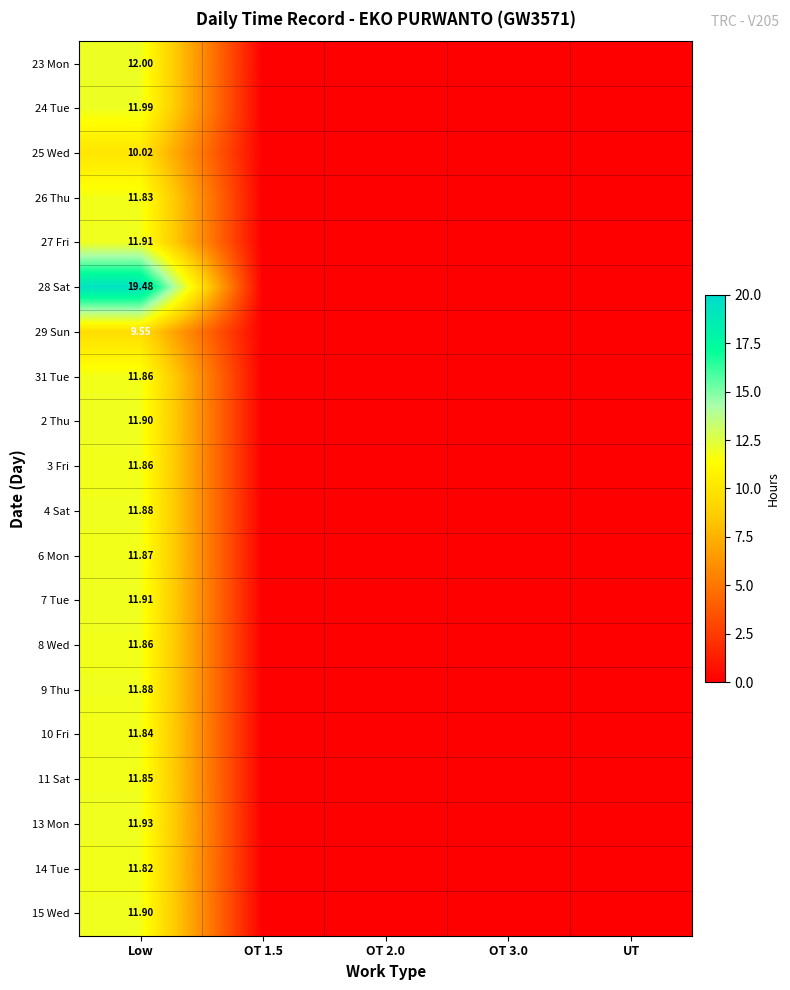

Which series has the largest total across all categories?

28 Sat